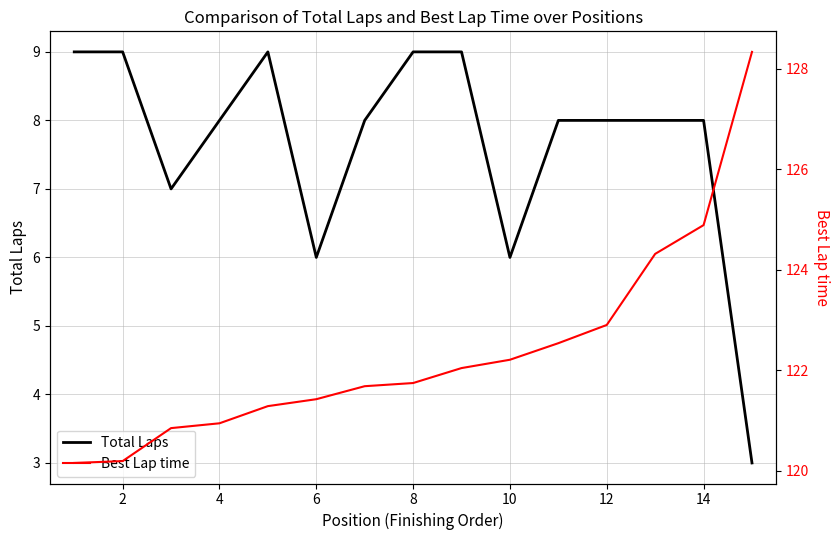

What is the highest value of the Total Laps series?

9